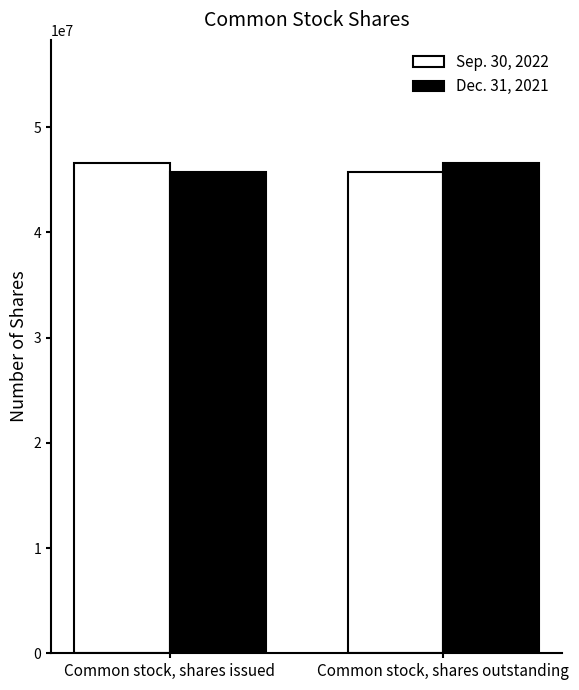

How many bars are there in total?

4